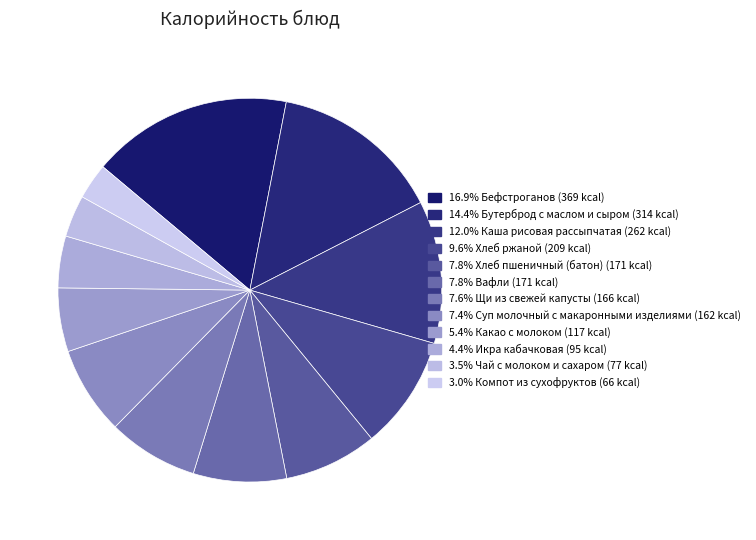

To the nearest percent, what portion does Суп молочный с макаронными изделиями represent?

7%